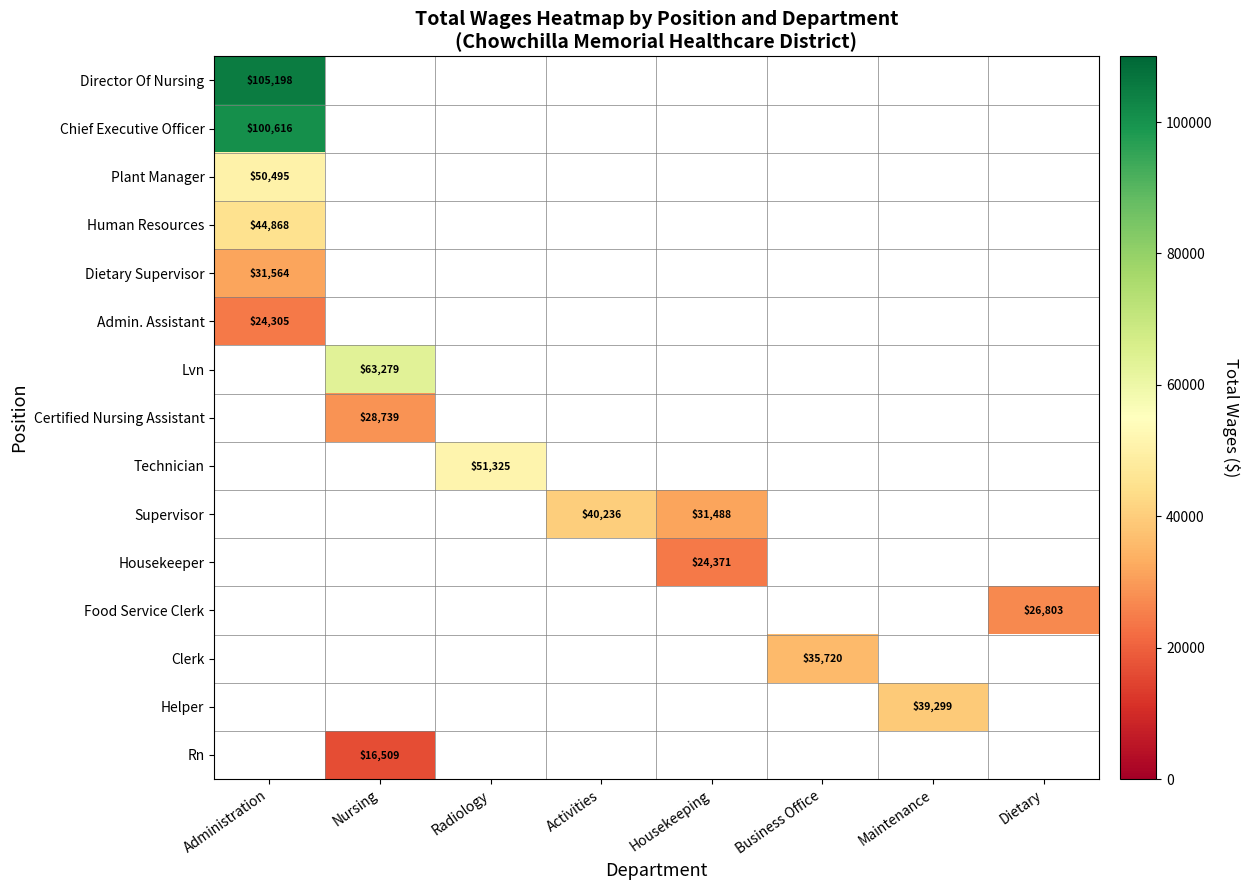

Is it true that Certified Nursing Assistant equals 42931 at Nursing?

False